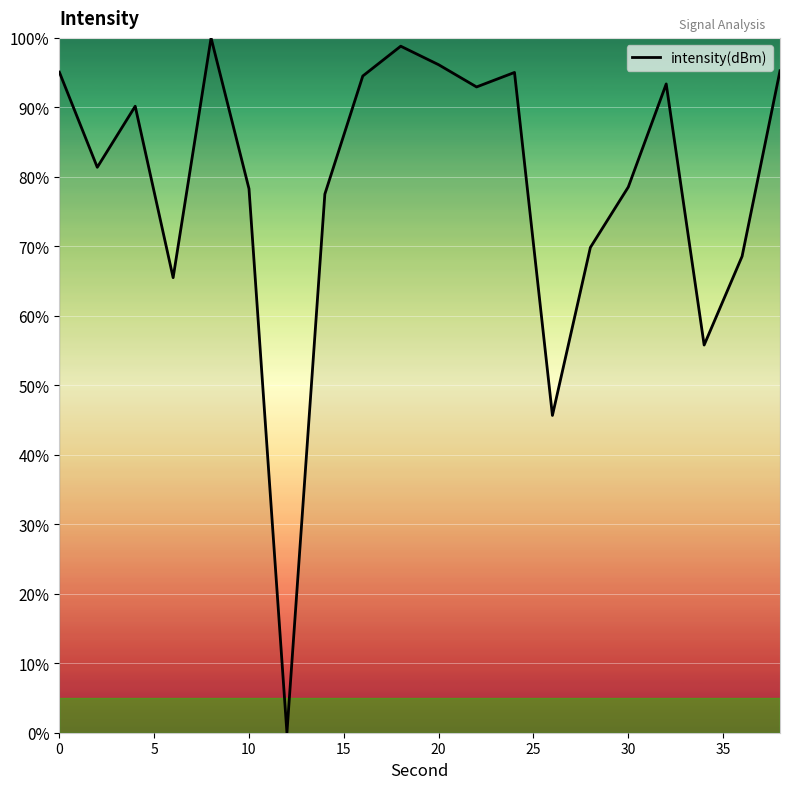

What is the sum of all values?

1572.4